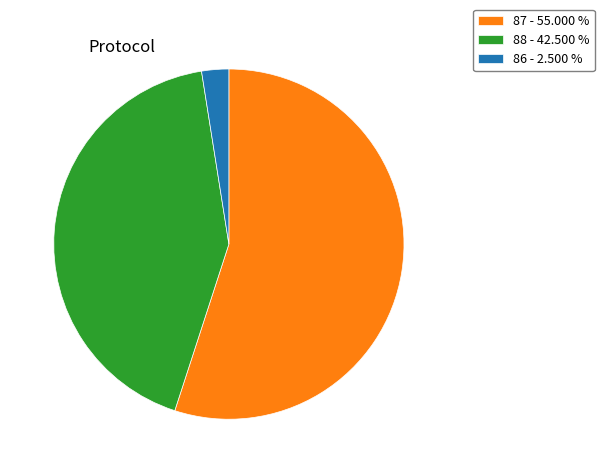

Rank the categories by value from lowest to highest.

86 - 2.500 %, 88 - 42.500 %, 87 - 55.000 %